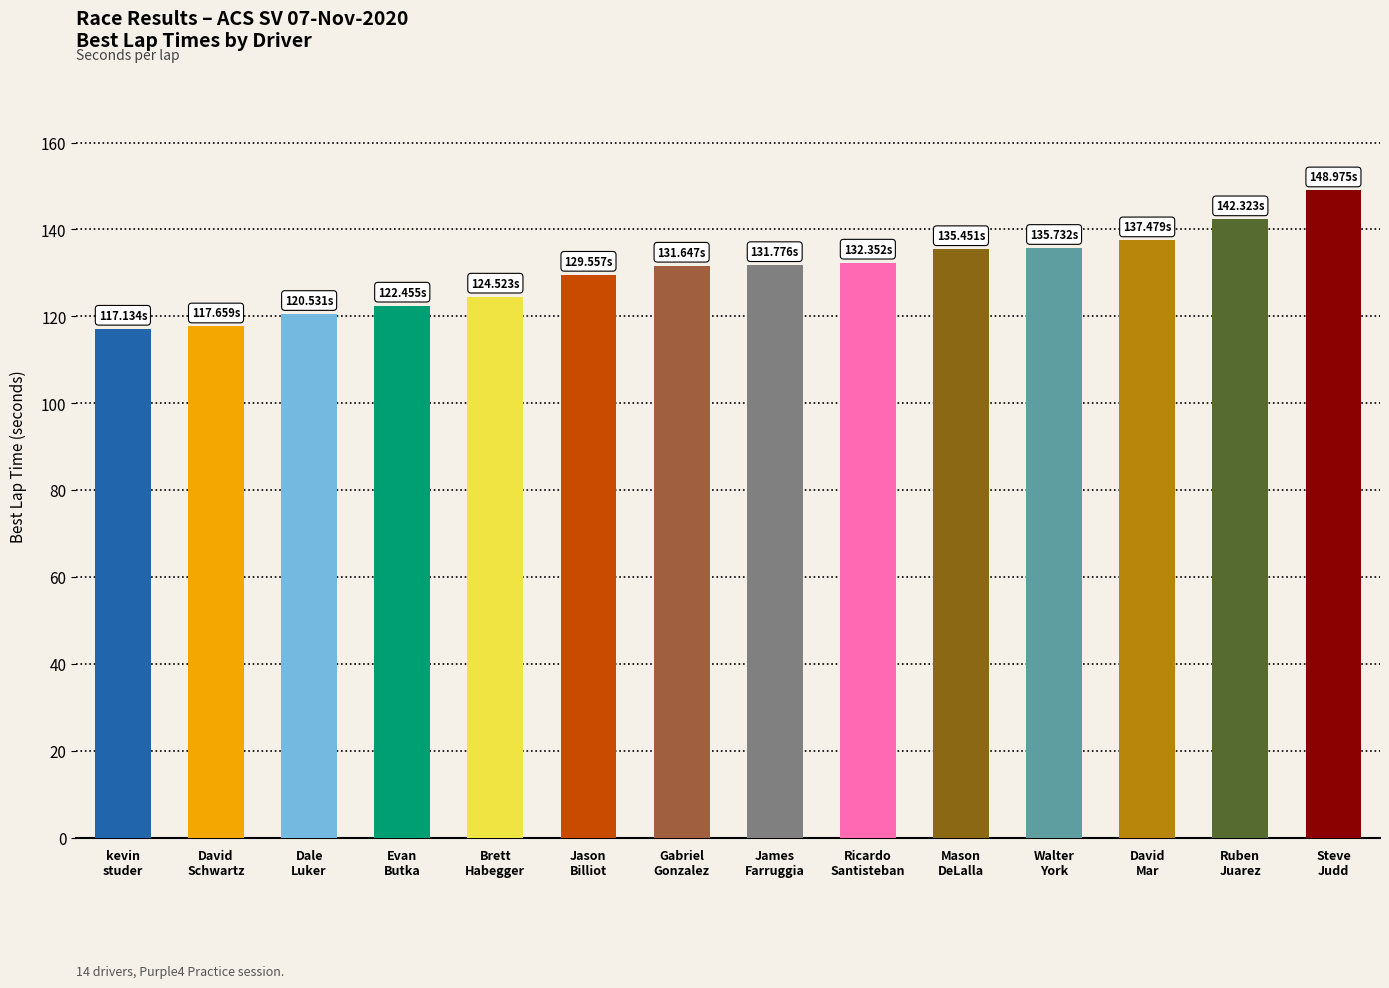

Between Evan
Butka and David
Mar, which is larger?

David
Mar